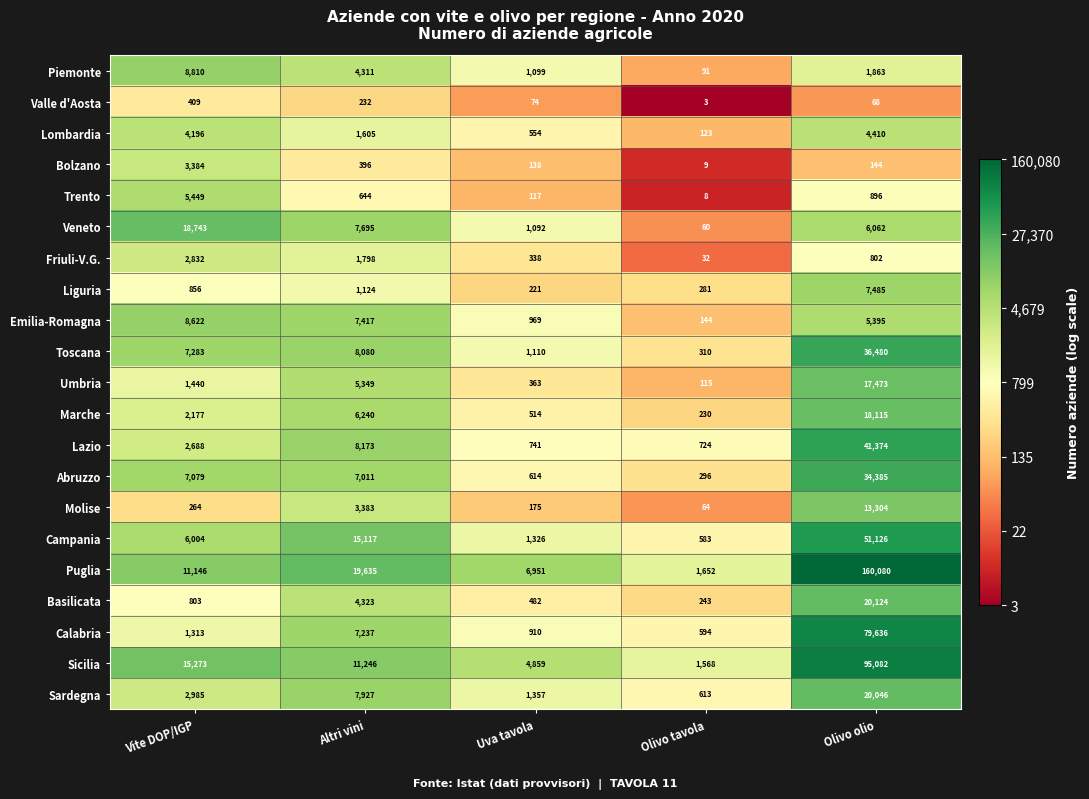

Count the number of categories in the chart.

5